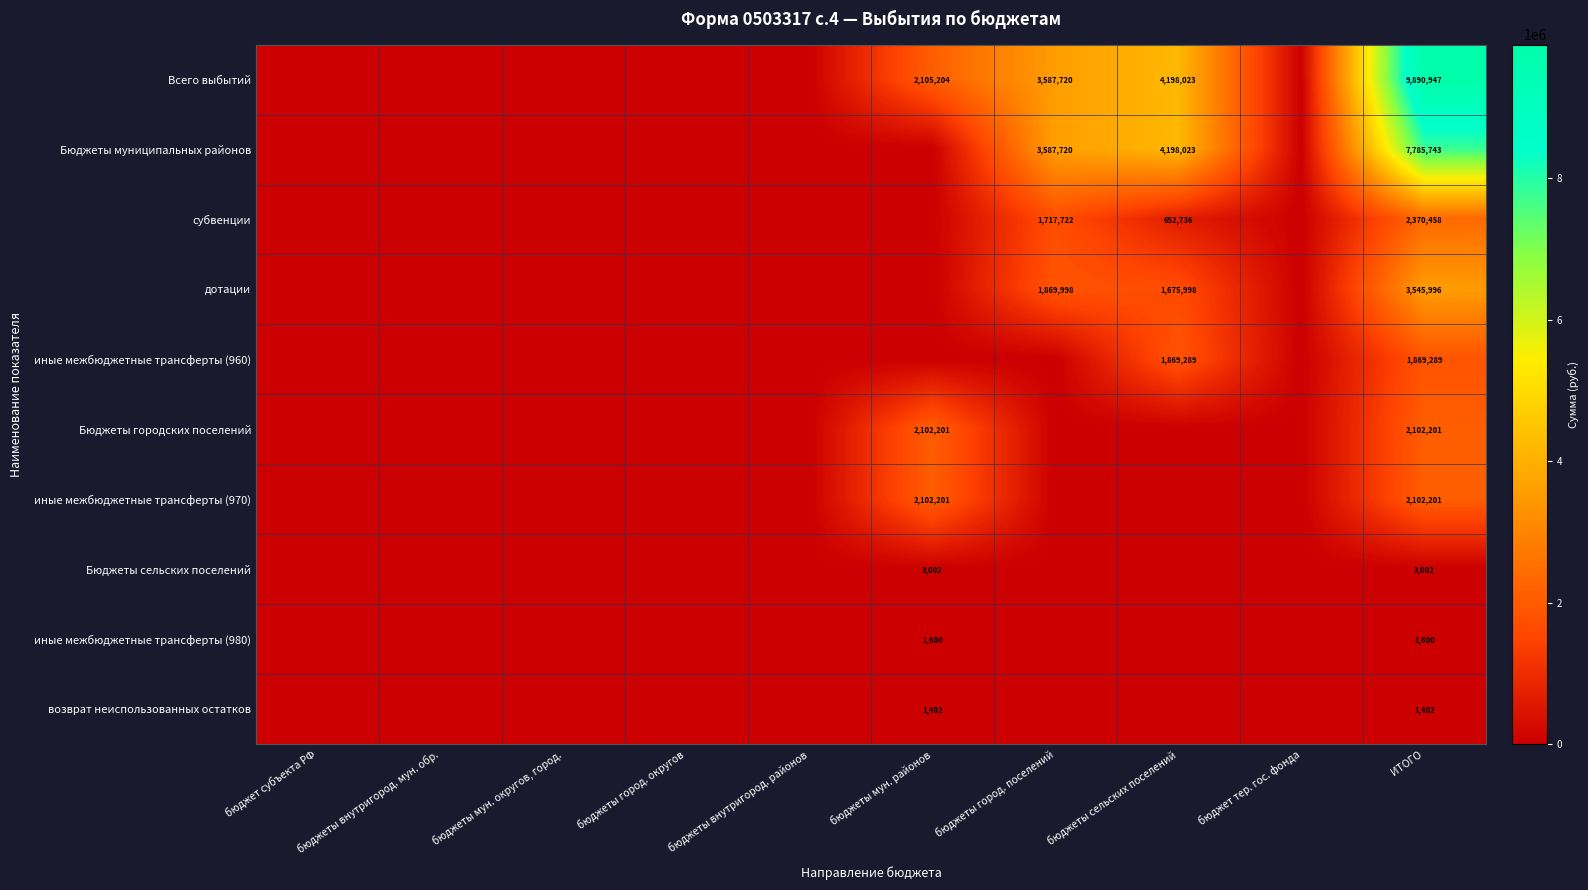

At how many categories does at least one series exceed 4729351?

1